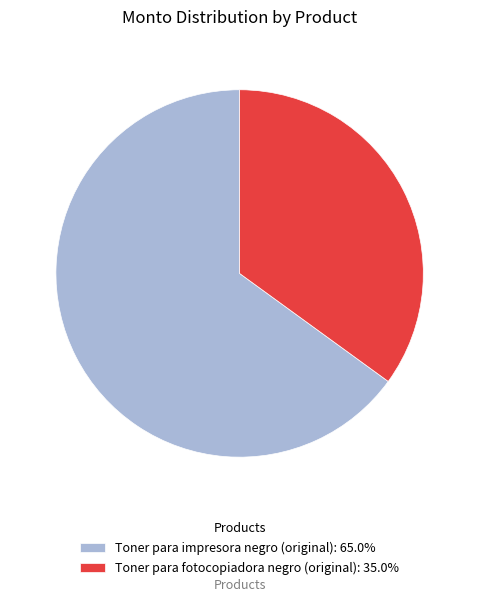

Combined, do Toner para fotocopiadora negro (original): 35.0% and Toner para impresora negro (original): 65.0% account for over 50%?

Yes